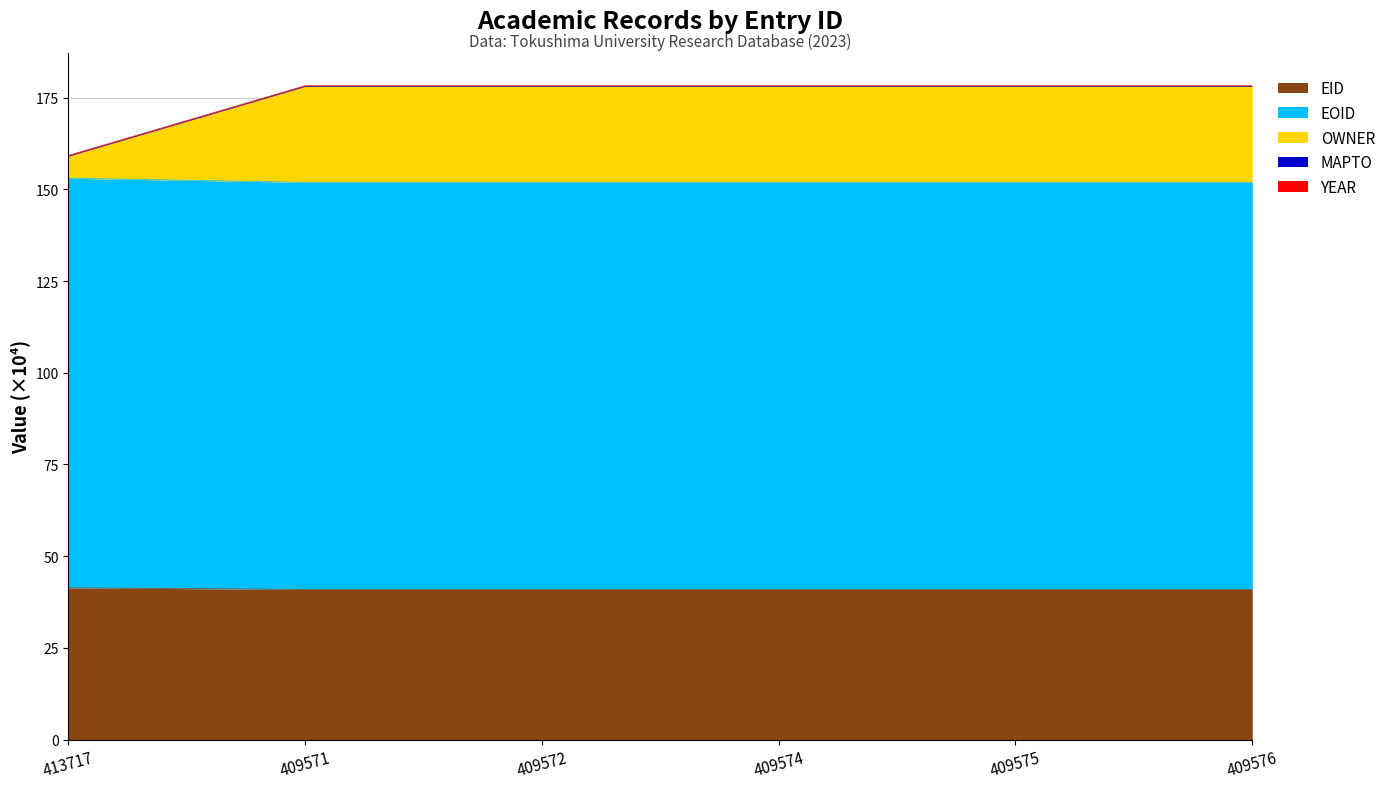

True or false: EID has a value of 15.1 at 409574.

False